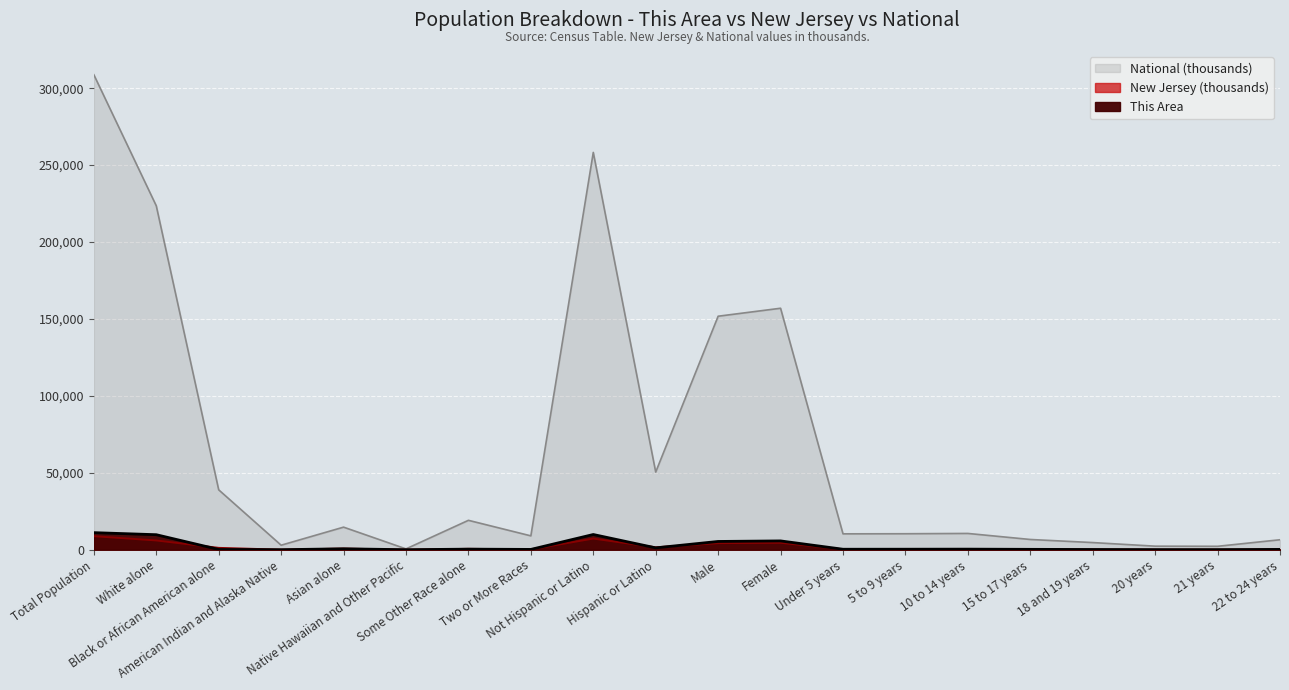

How many values in the National series are below 10579?

10